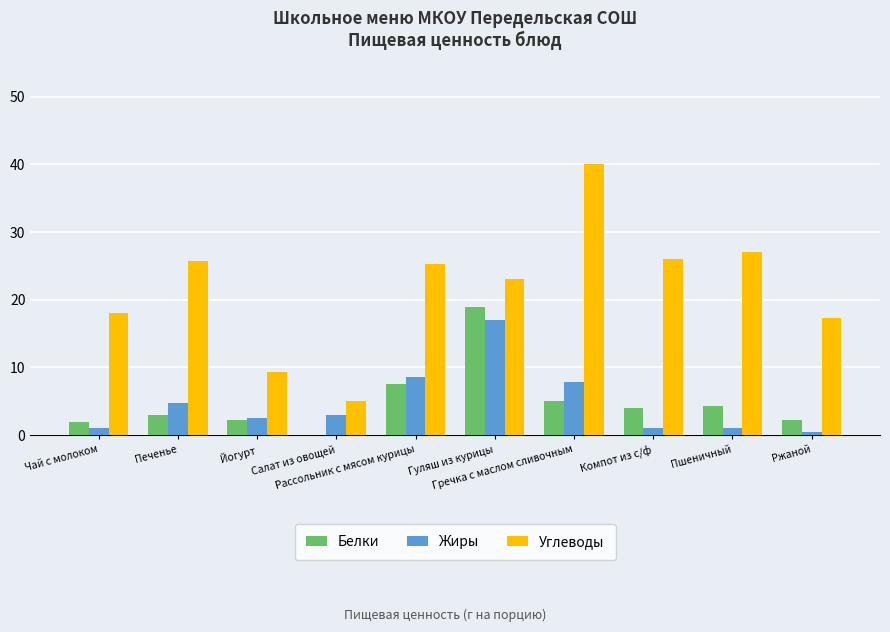

Which series has the largest total across all categories?

Углеводы